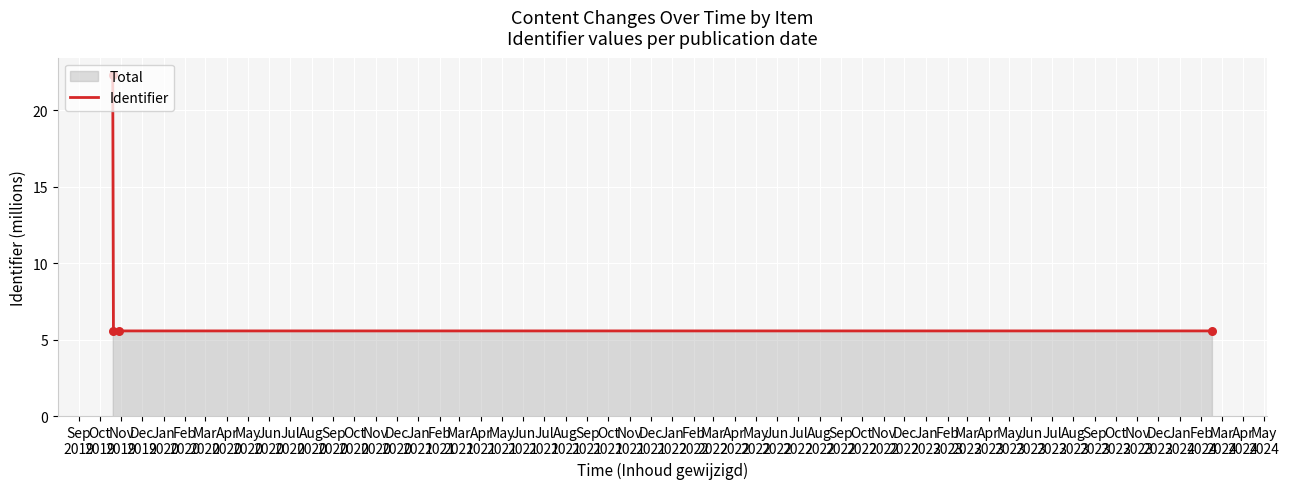

What is the greatest value displayed?

22.3